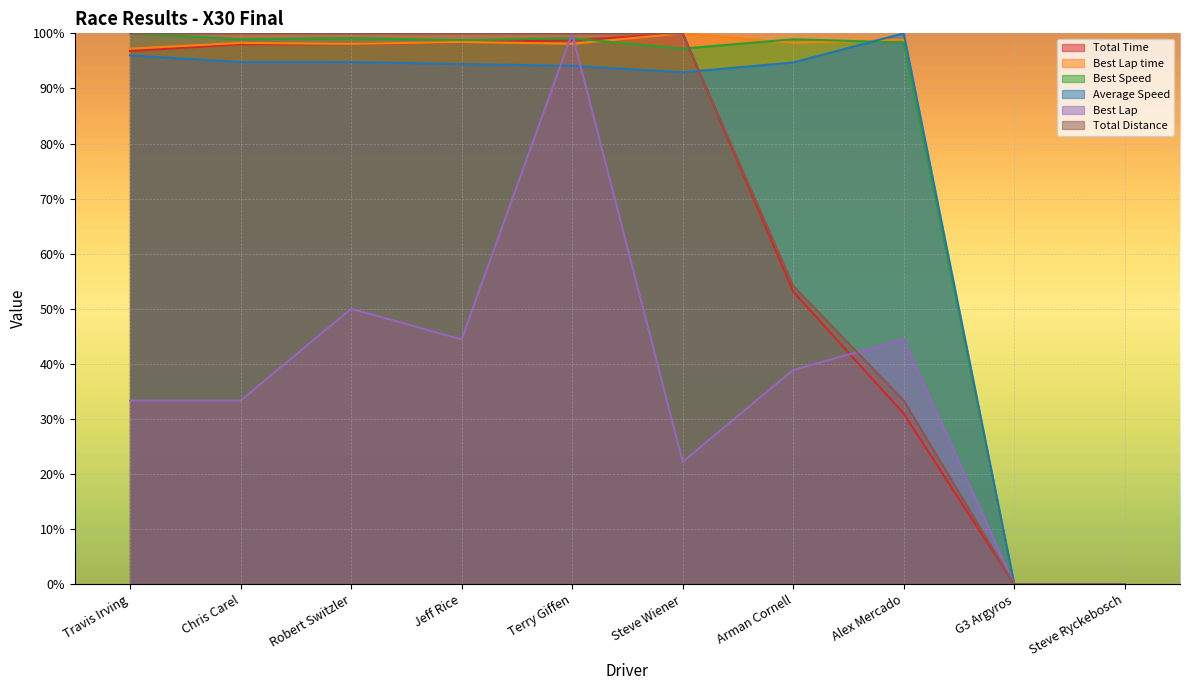

Reading left to right, list all the values displayed in this chart.

Total Time: Travis Irving=96.8	Chris Carel=98.0	Robert Switzler=98.0	Jeff Rice=98.4	Terry Giffen=98.7	Steve Wiener=100.0	Arman Cornell=53.1	Alex Mercado=31.0	G3 Argyros=0.0	Steve Ryckebosch=0.0
Best Lap time: Travis Irving=97.2	Chris Carel=98.3	Robert Switzler=98.1	Jeff Rice=98.4	Terry Giffen=98.1	Steve Wiener=100.0	Arman Cornell=98.3	Alex Mercado=98.9	G3 Argyros=0.0	Steve Ryckebosch=0.0
Best Speed: Travis Irving=100.0	Chris Carel=98.9	Robert Switzler=99.1	Jeff Rice=98.8	Terry Giffen=99.1	Steve Wiener=97.2	Arman Cornell=98.9	Alex Mercado=98.3	G3 Argyros=0.0	Steve Ryckebosch=0.0
Average Speed: Travis Irving=96.0	Chris Carel=94.8	Robert Switzler=94.8	Jeff Rice=94.4	Terry Giffen=94.1	Steve Wiener=92.9	Arman Cornell=94.7	Alex Mercado=100.0	G3 Argyros=0.0	Steve Ryckebosch=0.0
Best Lap: Travis Irving=33.3	Chris Carel=33.3	Robert Switzler=50.0	Jeff Rice=44.4	Terry Giffen=100.0	Steve Wiener=22.2	Arman Cornell=38.9	Alex Mercado=44.4	G3 Argyros=0.0	Steve Ryckebosch=0.0
Total Distance: Travis Irving=100.0	Chris Carel=100.0	Robert Switzler=100.0	Jeff Rice=100.0	Terry Giffen=100.0	Steve Wiener=100.0	Arman Cornell=54.2	Alex Mercado=33.3	G3 Argyros=0.0	Steve Ryckebosch=0.0